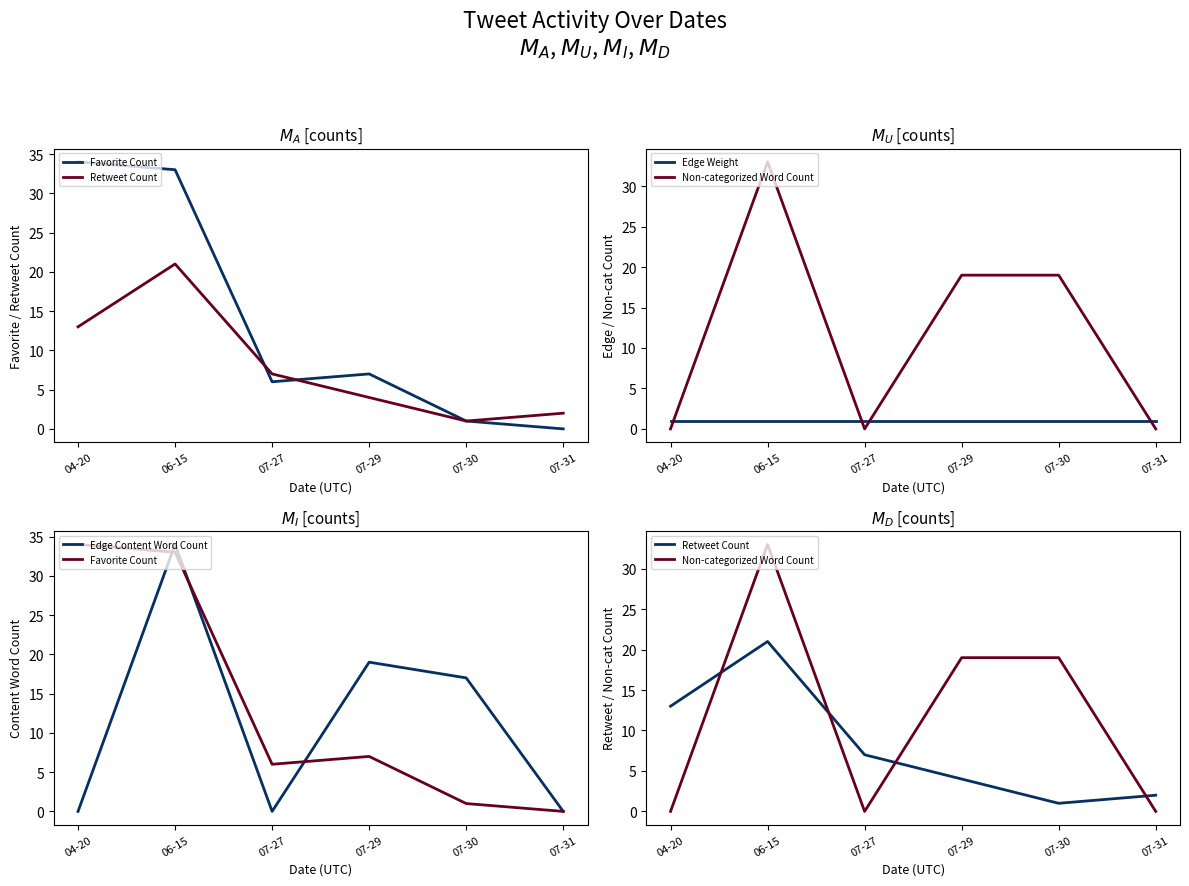

How many distinct data groups are displayed?

5